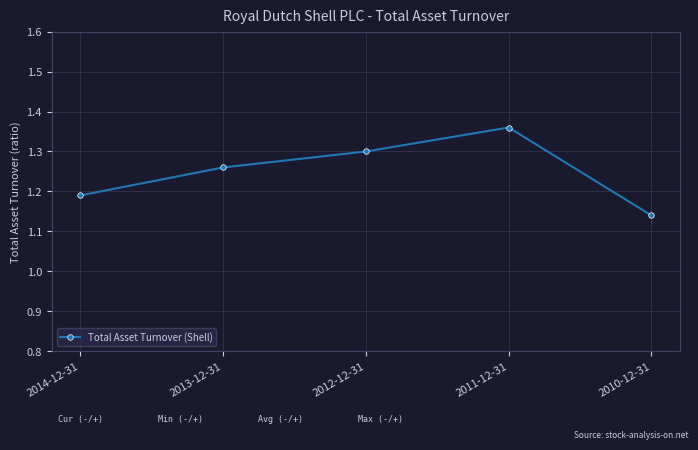

List the labels in order of value, largest first.

2011-12-31, 2012-12-31, 2013-12-31, 2014-12-31, 2010-12-31